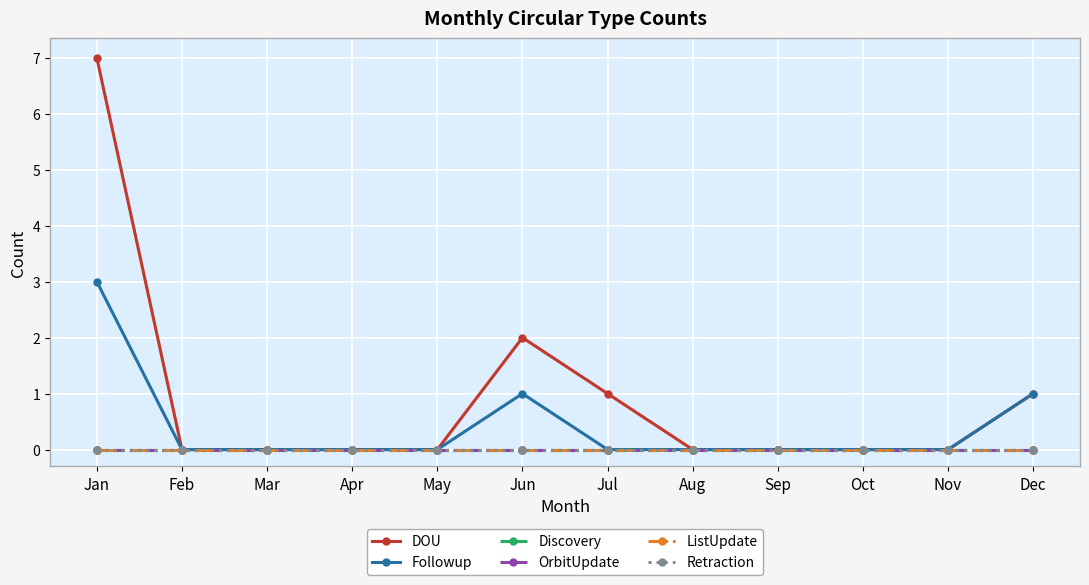

At which category does the chart reach its peak across all series?

Jan